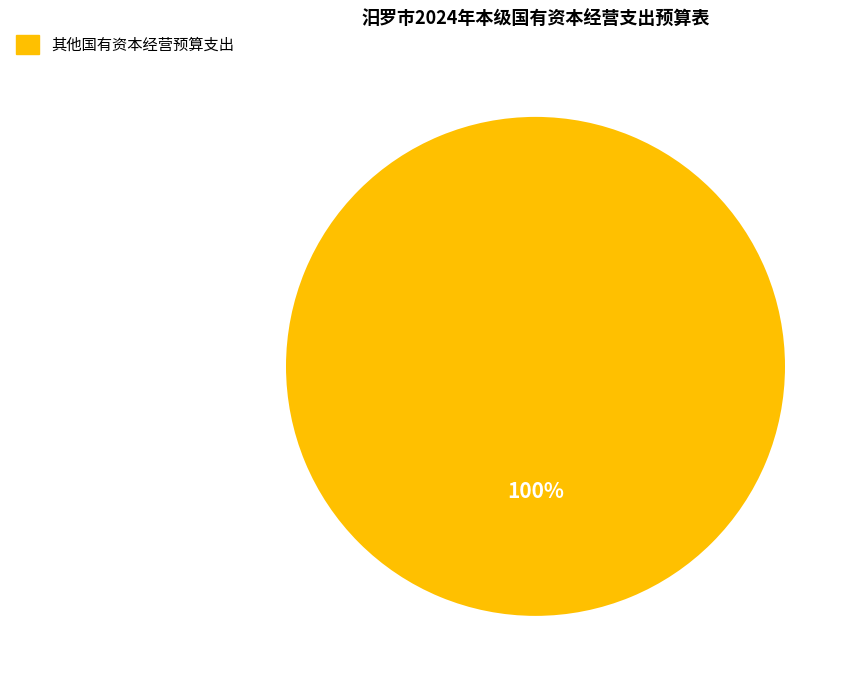

Does any single category account for the majority?

Yes